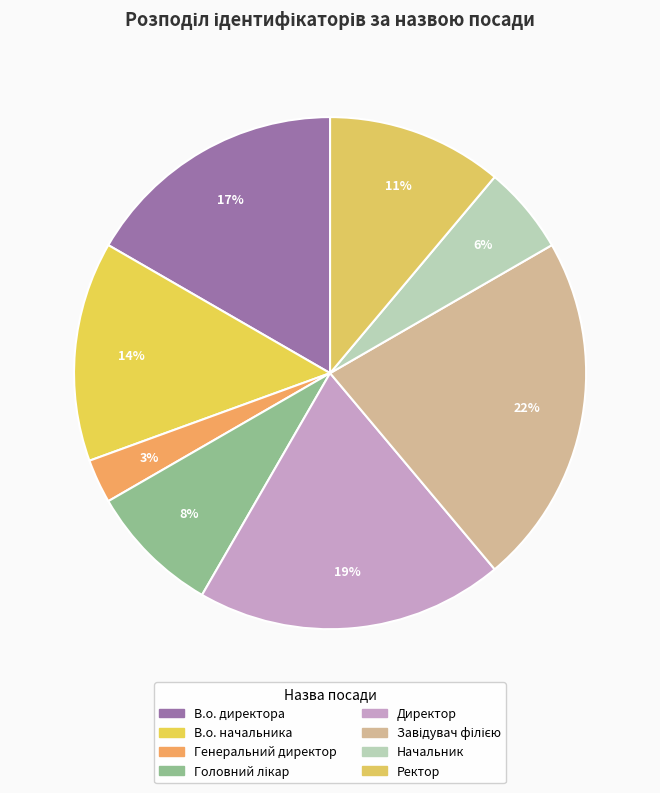

How many segments does this pie chart have?

8